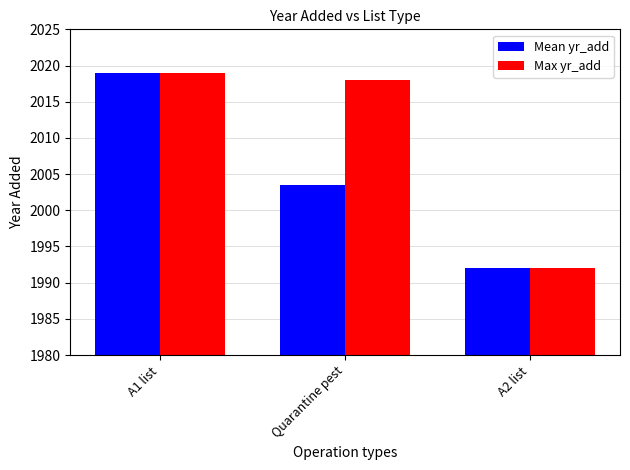

Rank the categories by Max yr_add value from highest to lowest.

A1 list, Quarantine pest, A2 list